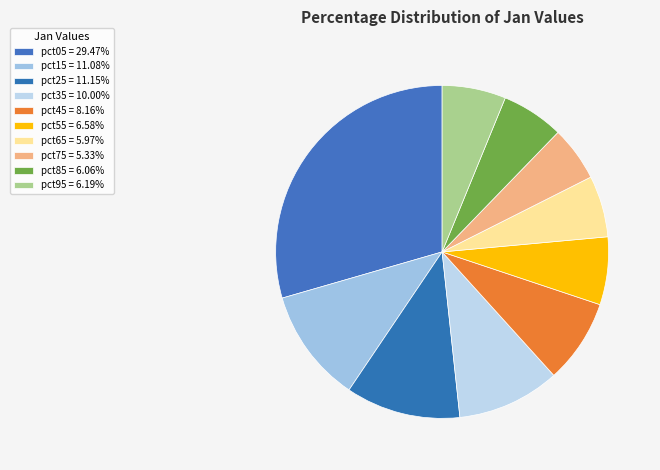

How many slices are in this pie chart?

10